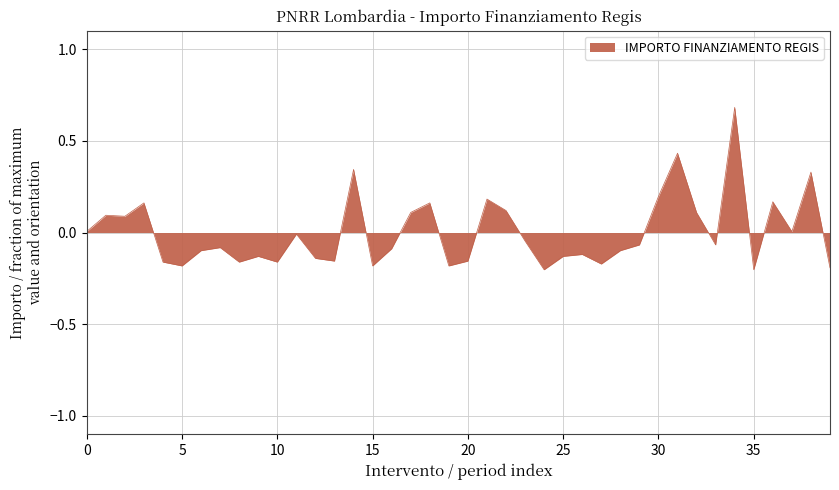

What is the maximum value shown in the chart?

0.7